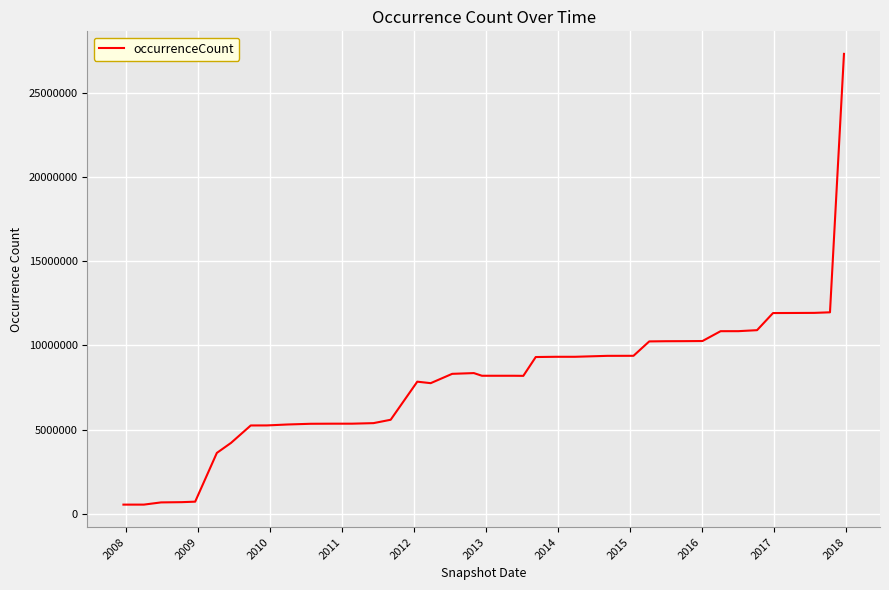

What is the maximum value shown in the chart?

27296188